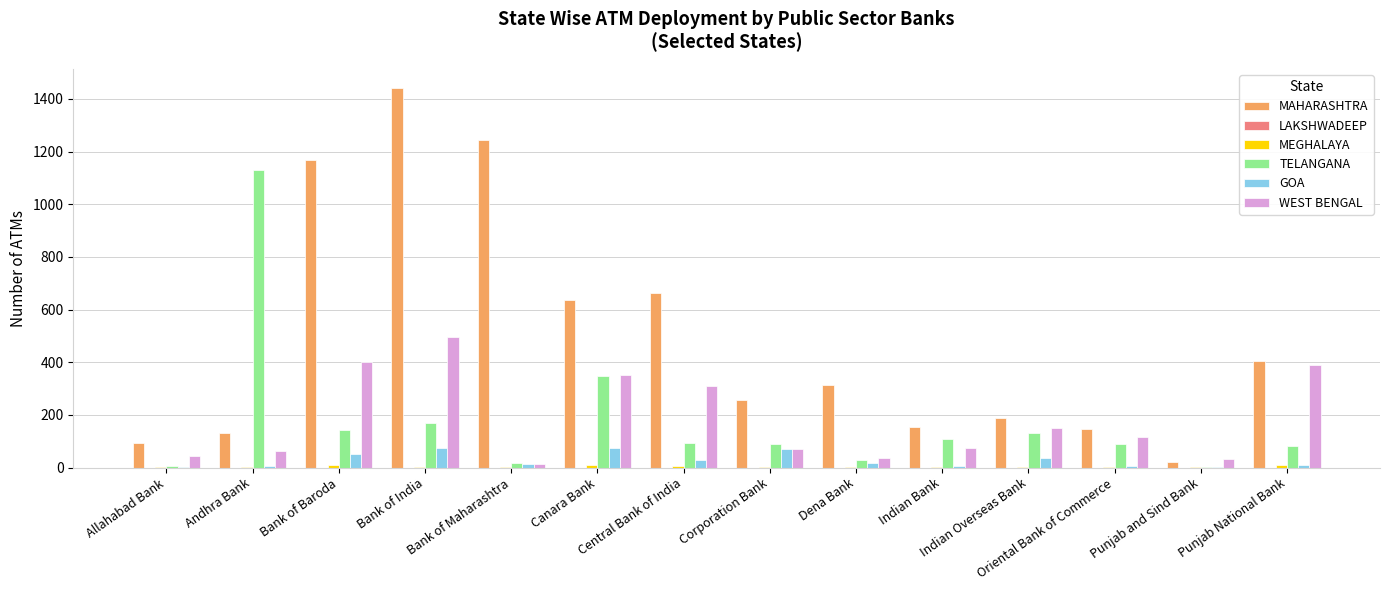

Which series has the largest total across all categories?

MAHARASHTRA